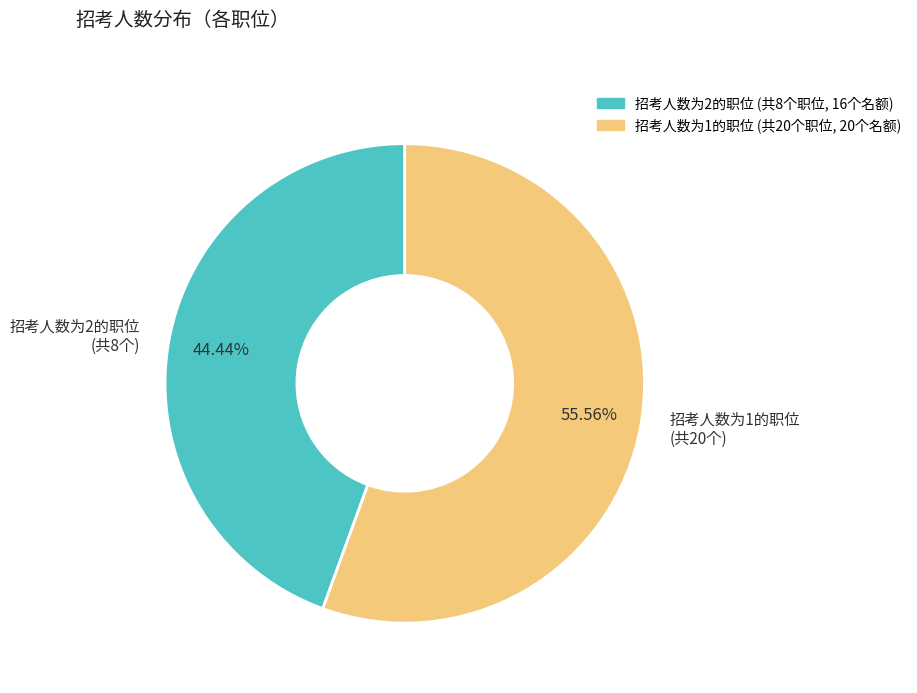

Count the number of slices in the pie.

2